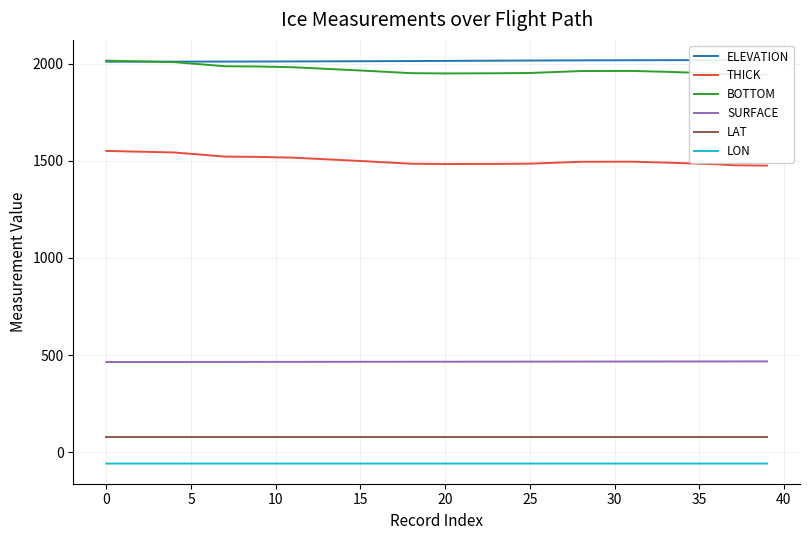

True or false: SURFACE and ELEVATION cross at least once.

False